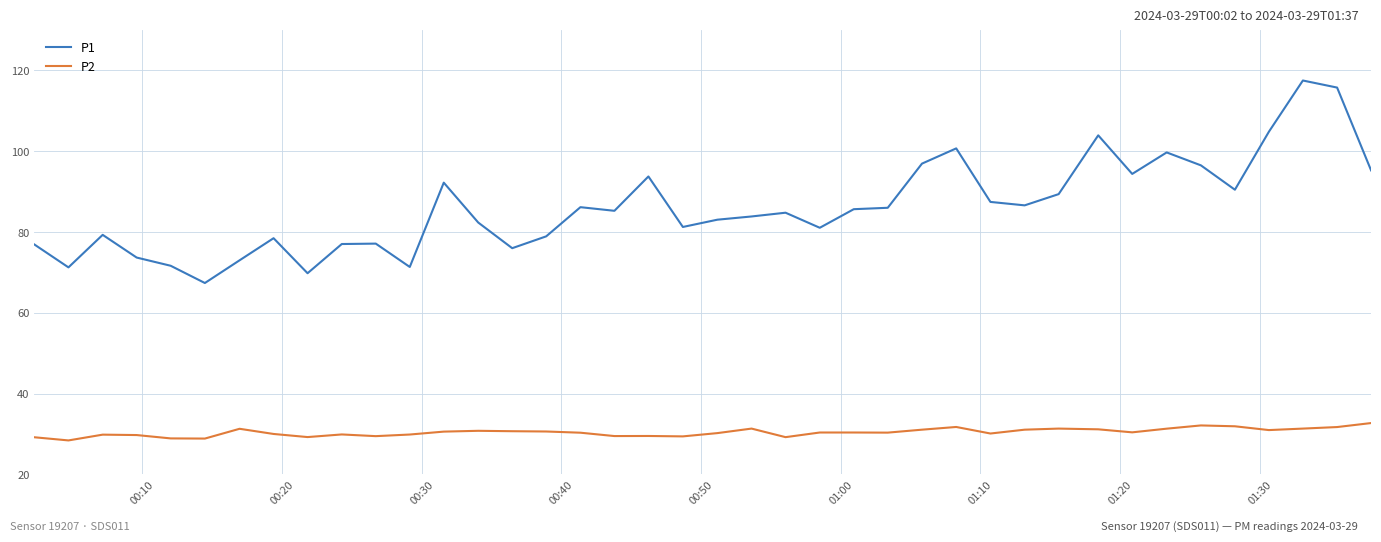

List the series in order of their peak value, lowest first.

P2, P1